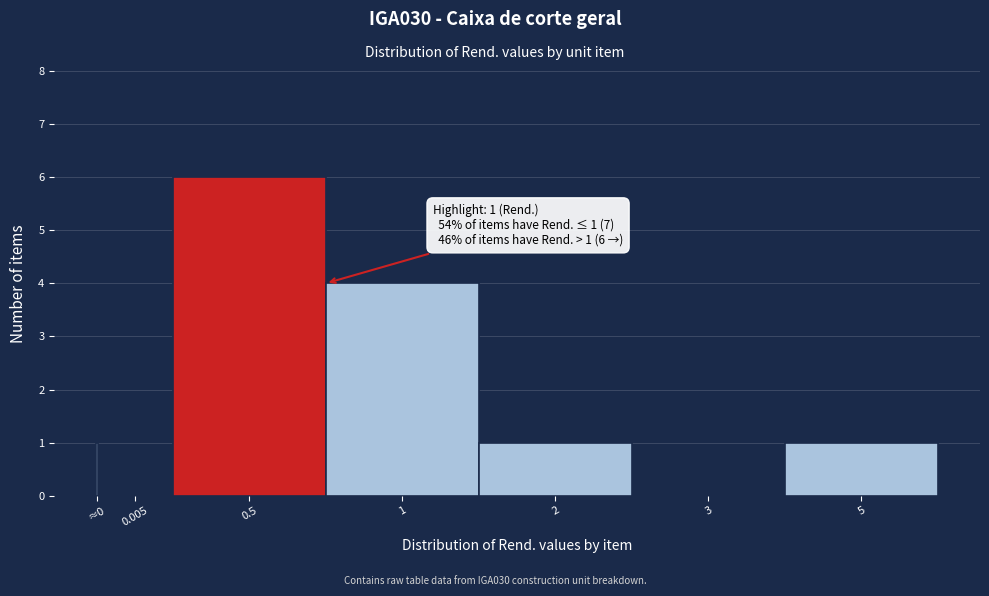

What is the change in value from 0.005 to 2?

+1